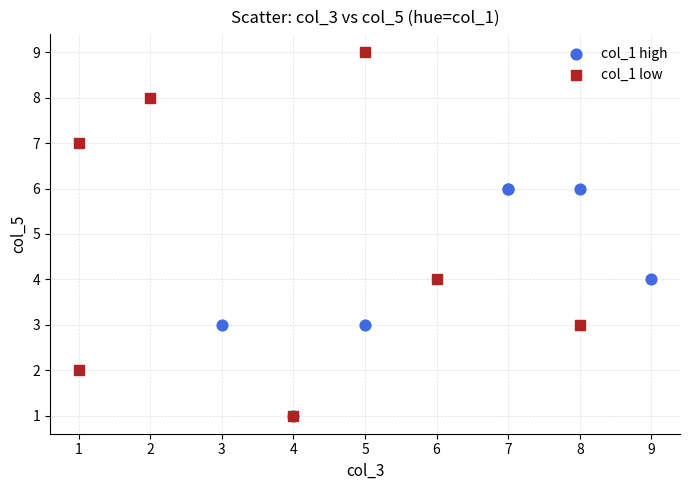

Which series reaches the maximum Y coordinate?

col_1 low